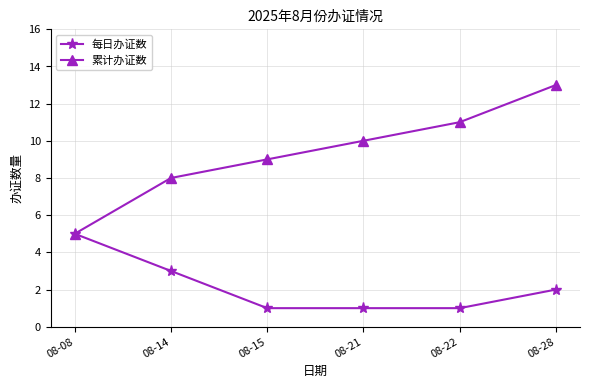

What are all the series names shown in the legend?

每日办证数, 累计办证数